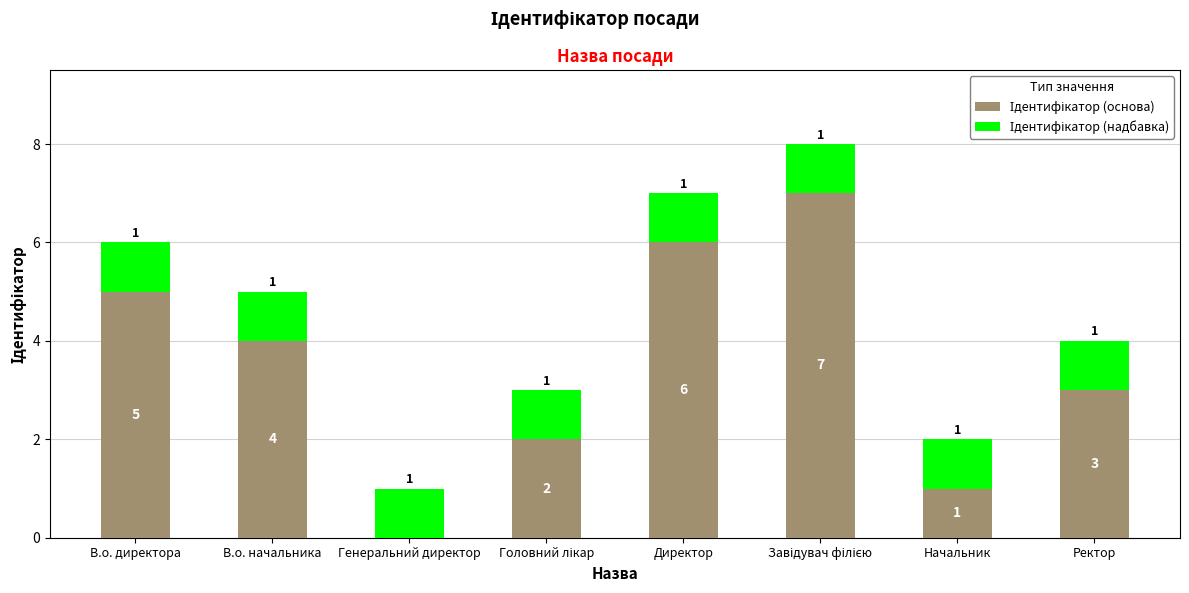

At how many categories does at least one series exceed 5?

2